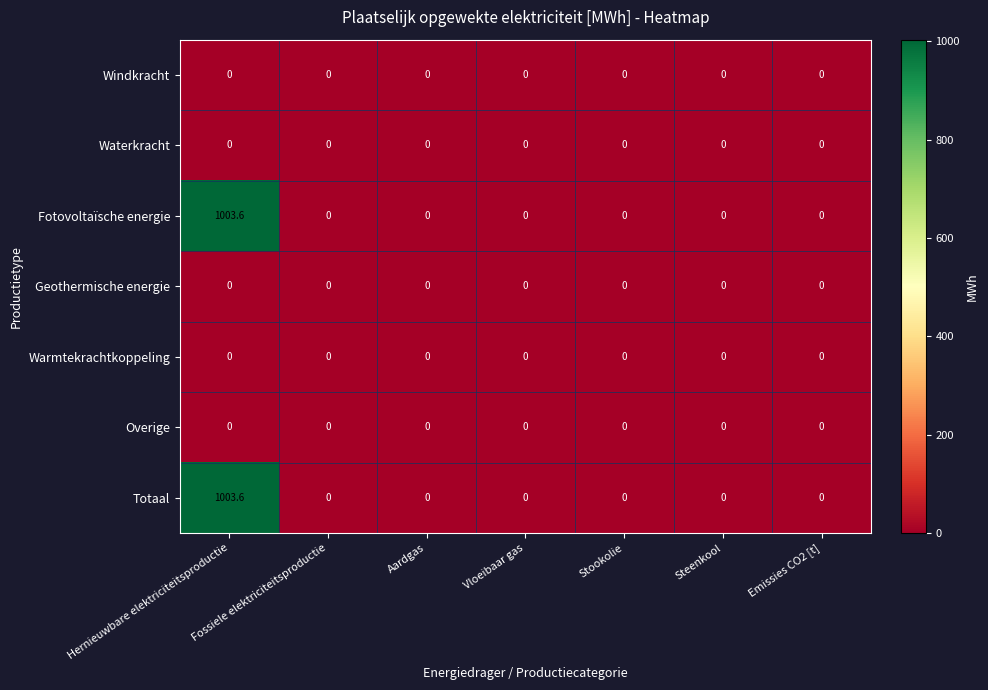

What is the maximum value for Totaal?

1003.6